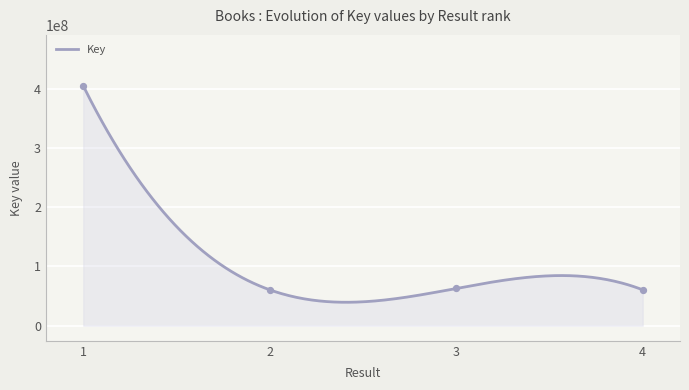

Between 1 and 3, which is larger?

1